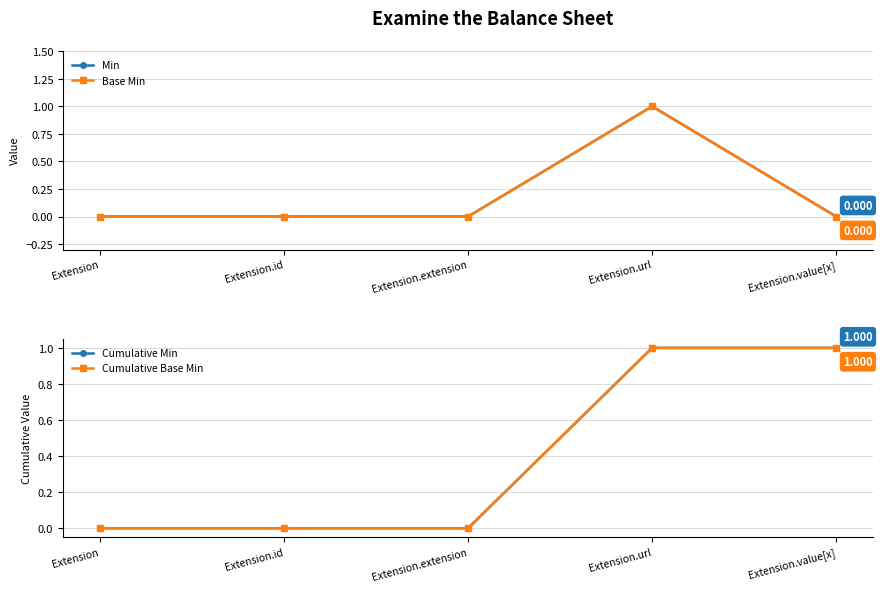

What is the sum of all Base Min values?

1